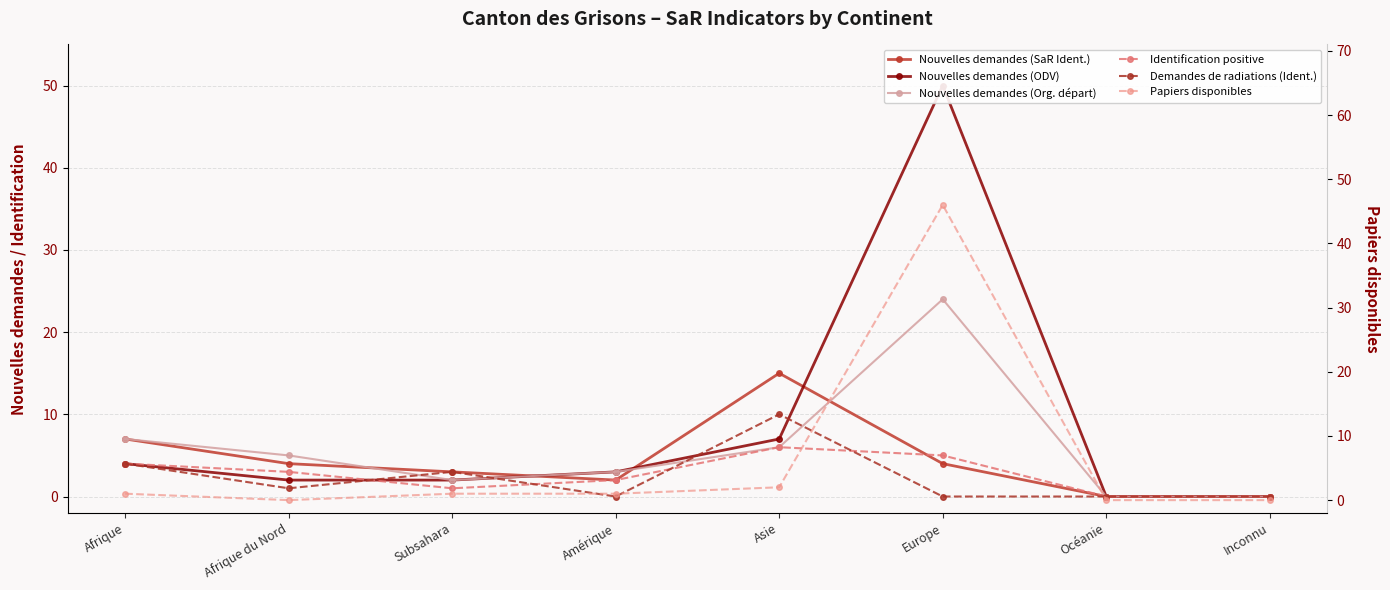

What is the label of the 4th point from the right?

Asie